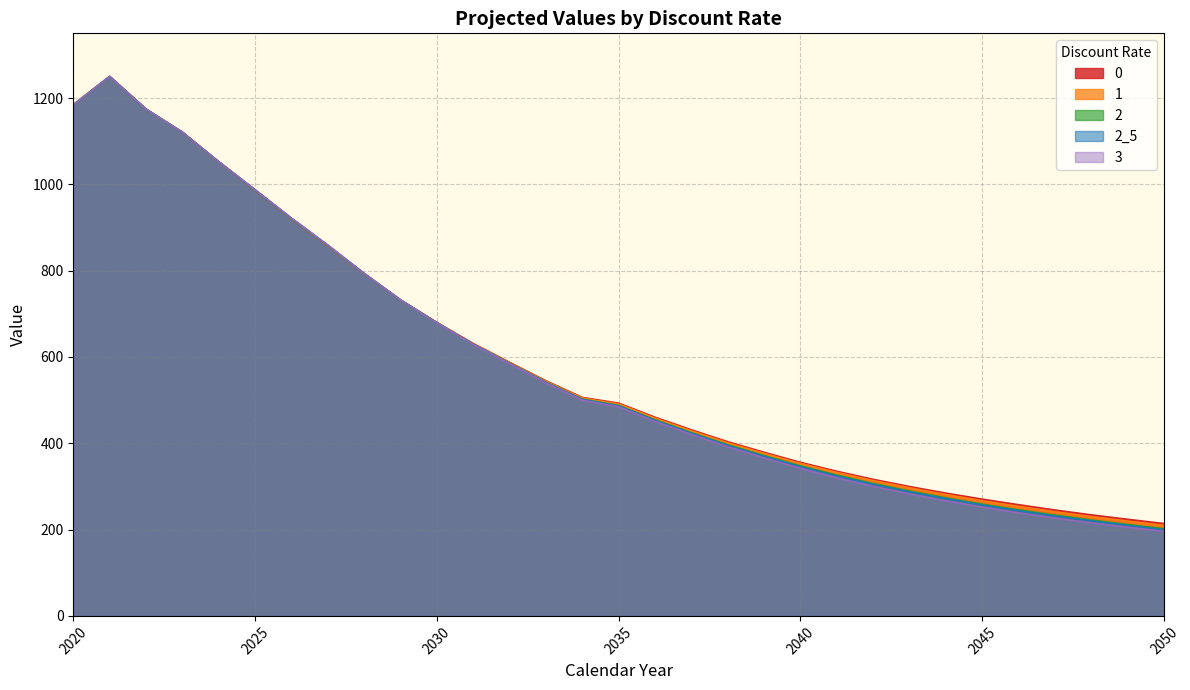

The value of 2_5 at 2039 is 369.6. True or false?

True